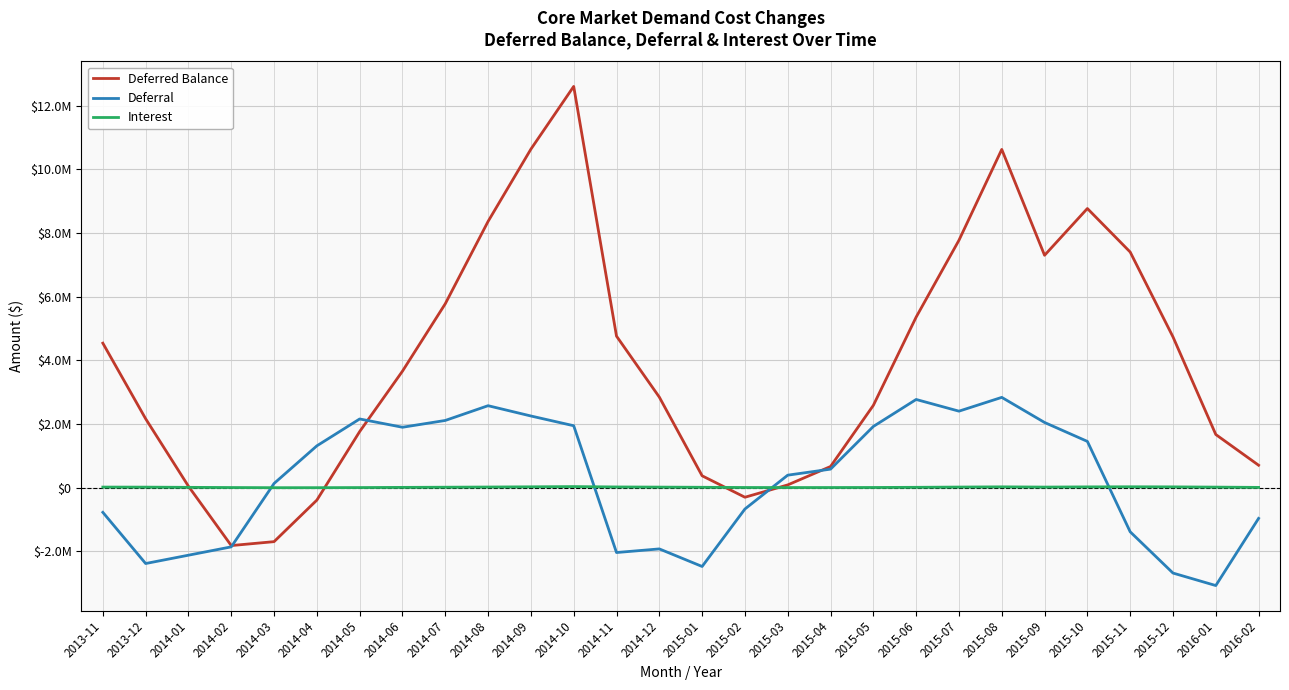

What is the average value of the Deferred Balance series?

3960478.6